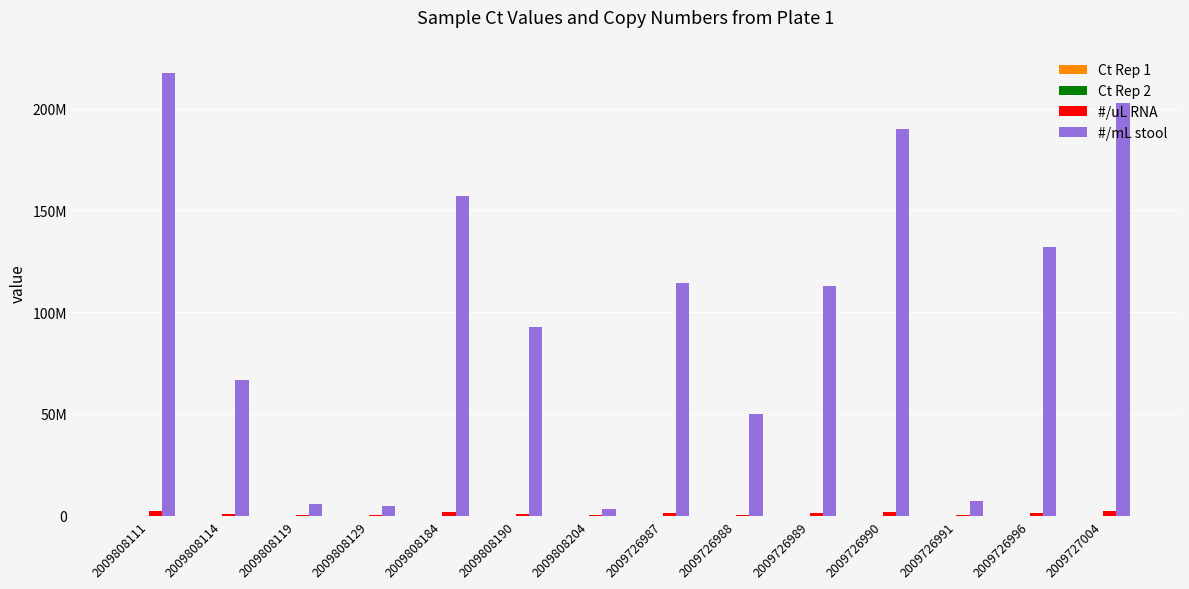

True or false: #/uL RNA has a value of 50056.7 at 2009808204.

False